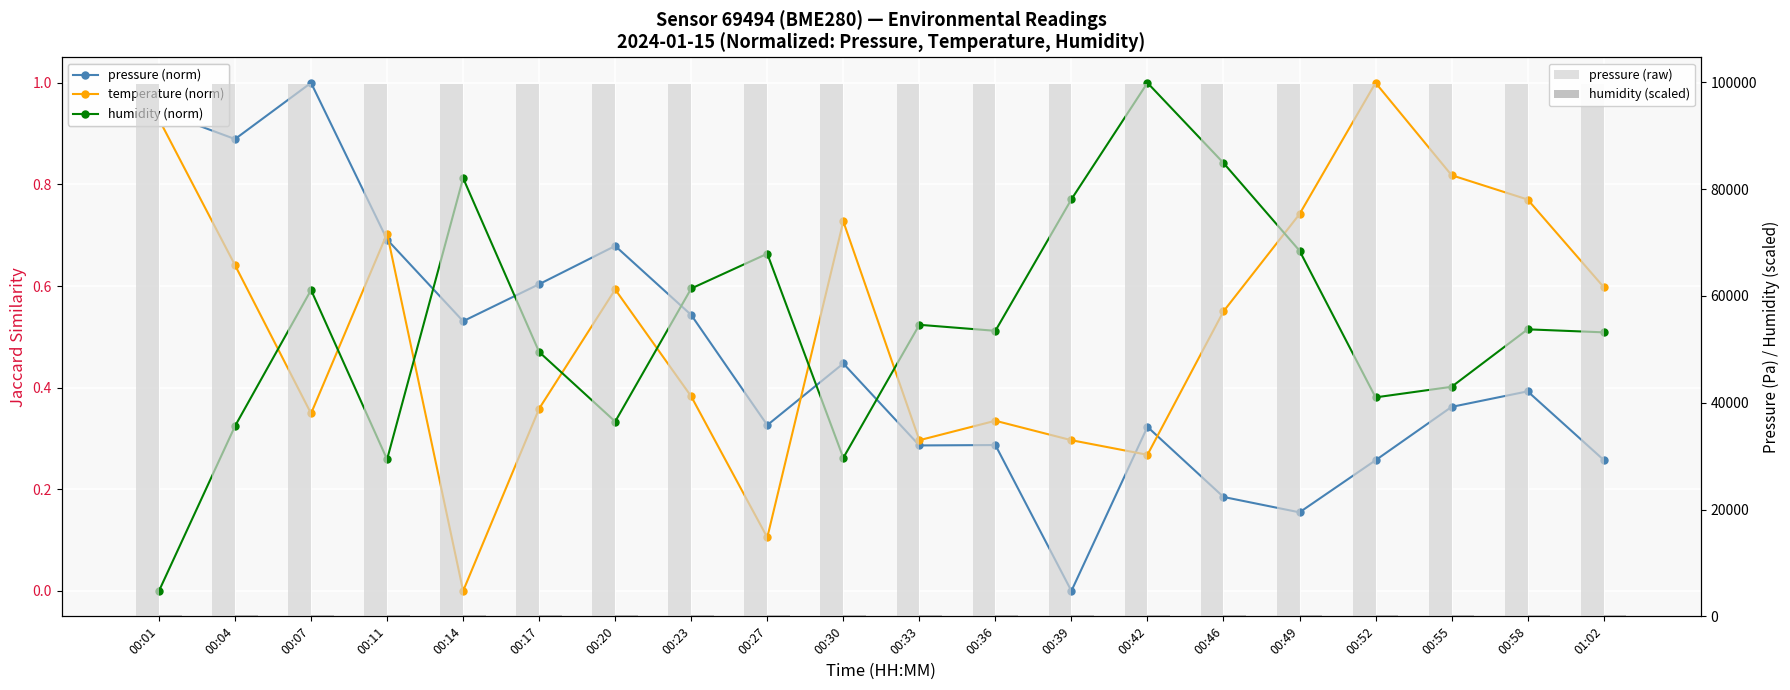

Does the chart contain any negative values?

No